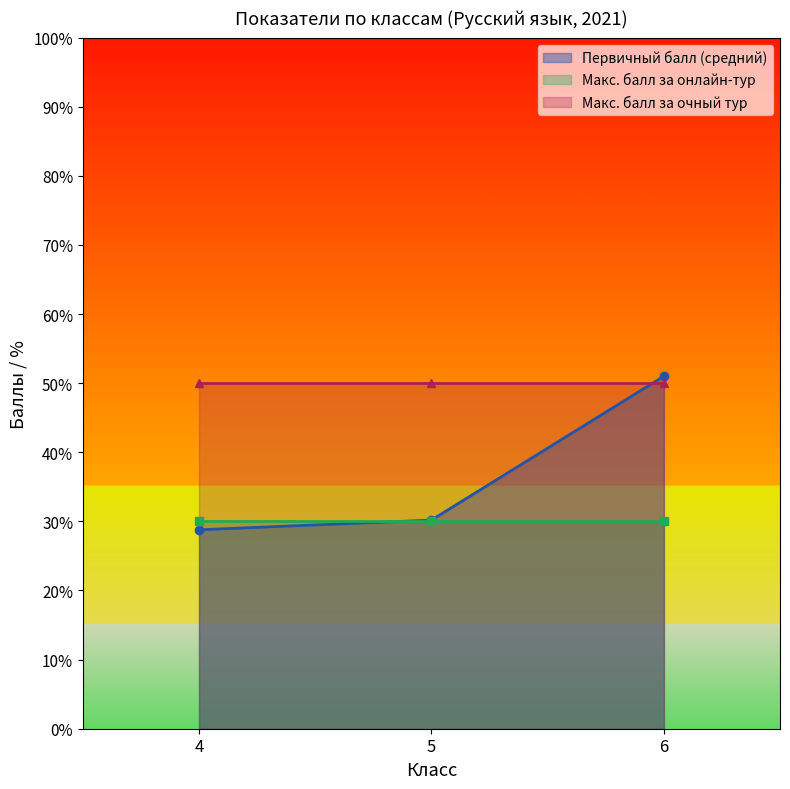

Which category has the highest value across all series?

6